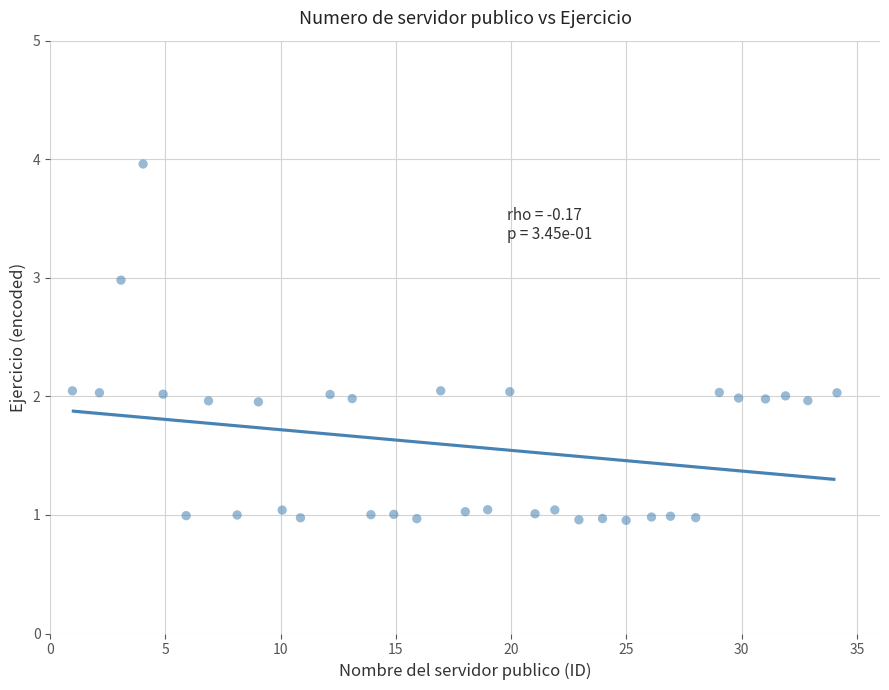

What is the range of X values (max minus min)?

33.2